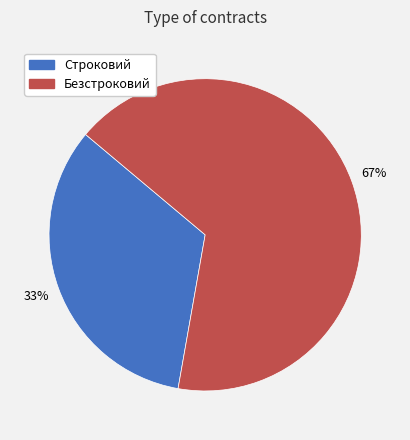

Is it true that Безстроковий is 61% of the pie?

False